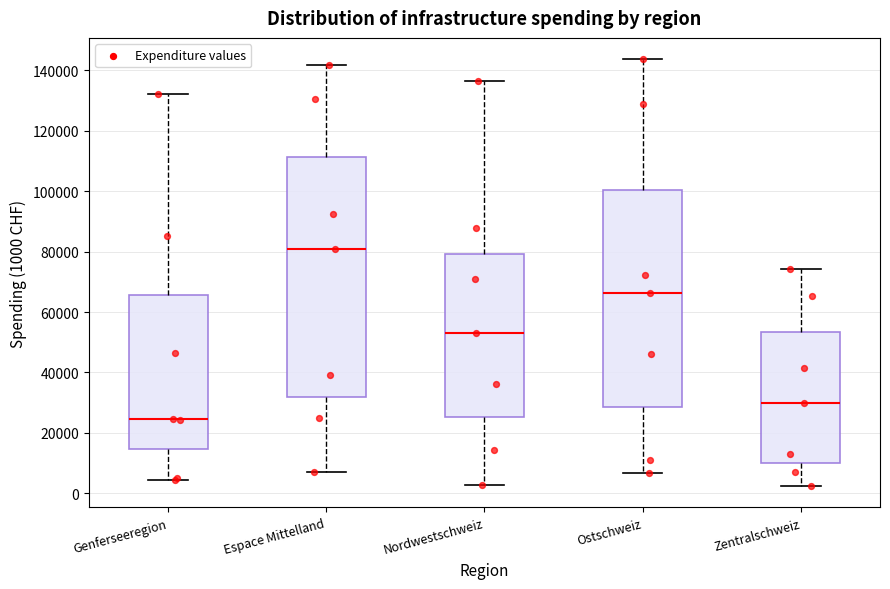

Reading left to right, read every box against the y-axis: the position of its median line, the range the box covers, and the ends of its whiskers. The values are not printed on the chart, so give them approximately, as read against the axis.

Genferseeregion: median 24000, box 14000 to 66000, whiskers 4000 to 132000
Espace Mittelland: median 80000, box 32000 to 112000, whiskers 8000 to 142000
Nordwestschweiz: median 52000, box 26000 to 80000, whiskers 2000 to 136000
Ostschweiz: median 66000, box 28000 to 100000, whiskers 6000 to 144000
Zentralschweiz: median 30000, box 10000 to 54000, whiskers 2000 to 74000